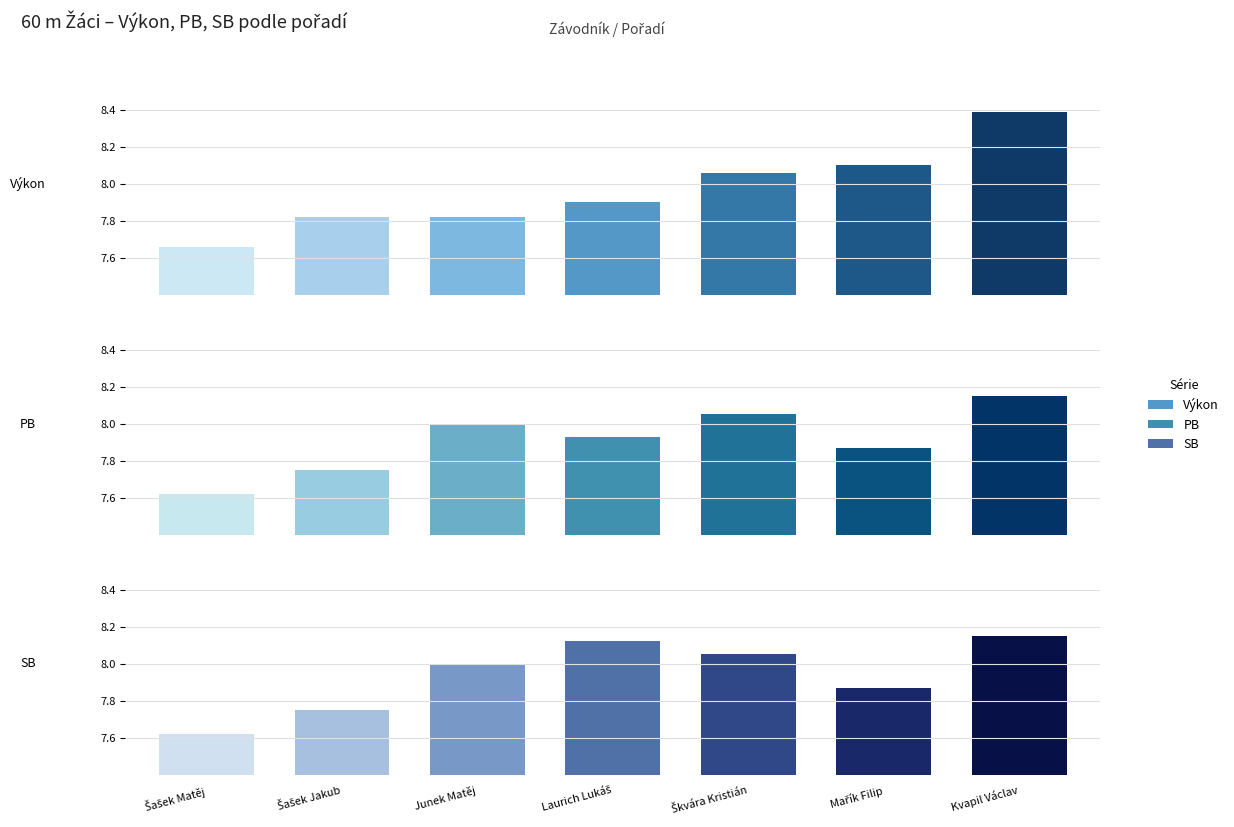

At which category does the chart reach its peak across all series?

7